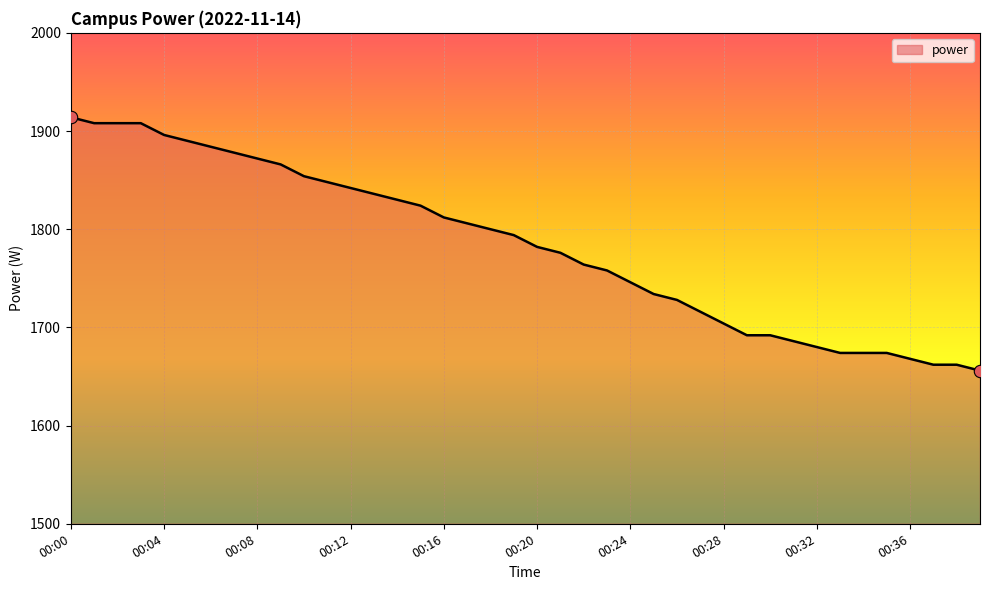

What is the maximum value shown in the chart?

1914